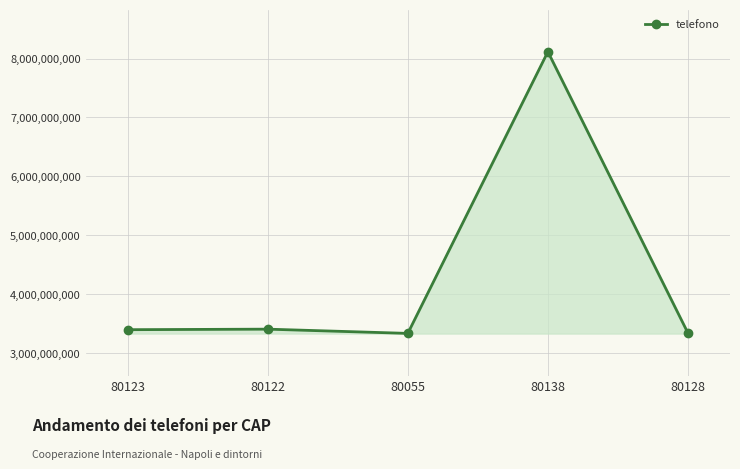

What is the sum of all values?

21591758052